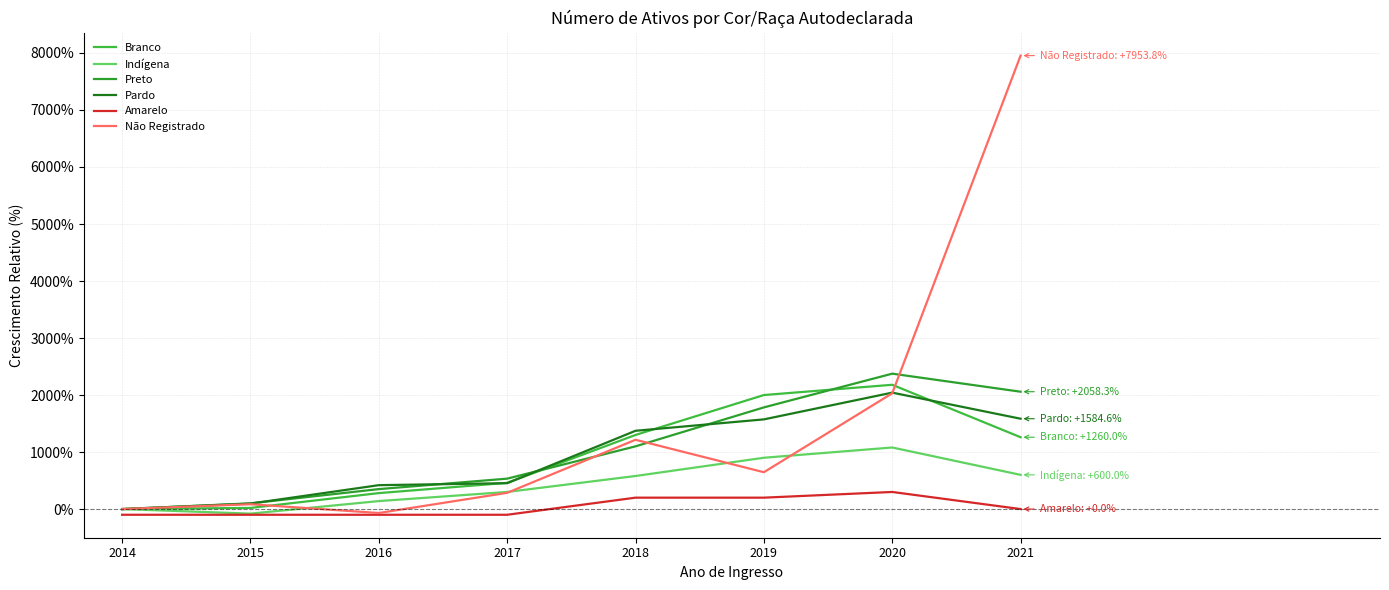

How many lines are shown in the chart?

6